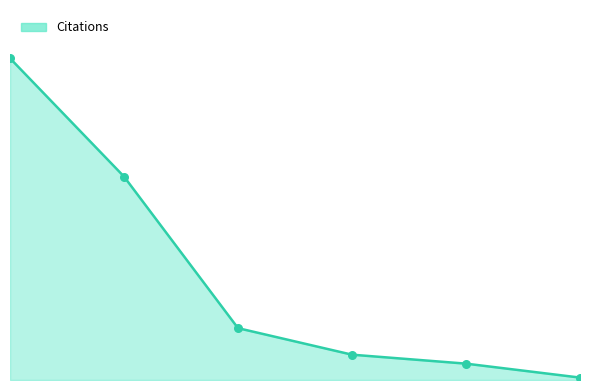

At how many categories does at least one series exceed 30570?

1